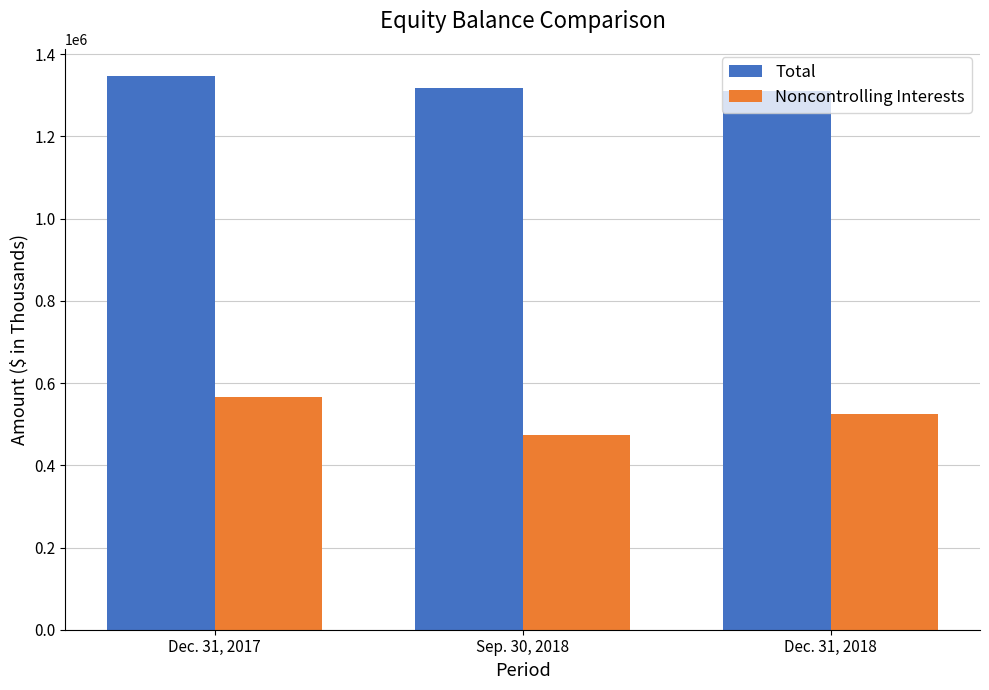

Is it true that Total equals 1318499 at Sep. 30, 2018?

True